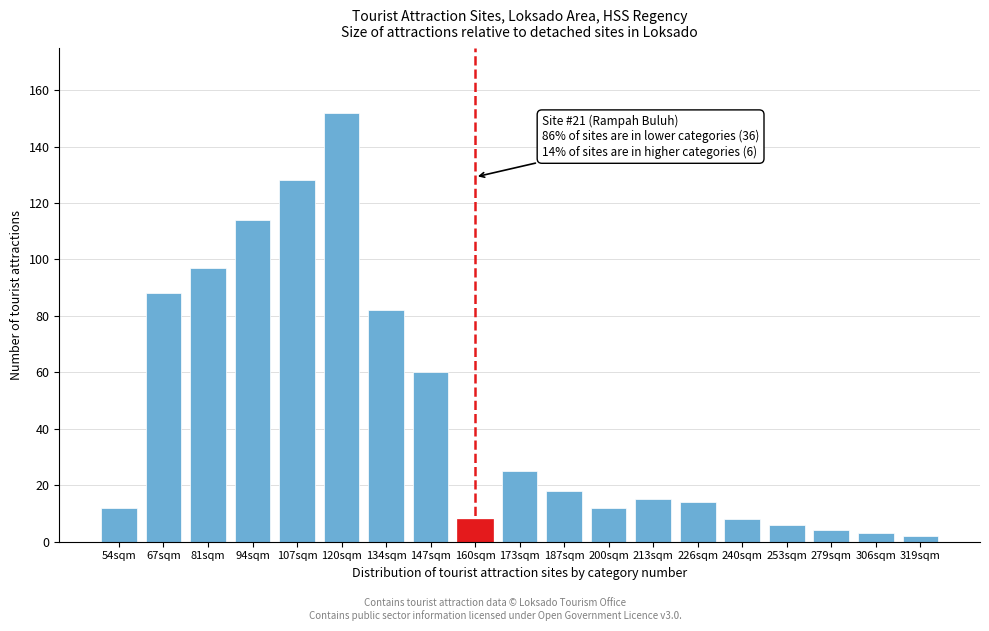

Reading left to right, extract all data points from this chart.

12	88	97	114	128	152	82	60	8	25	18	12	15	14	8	6	4	3	2